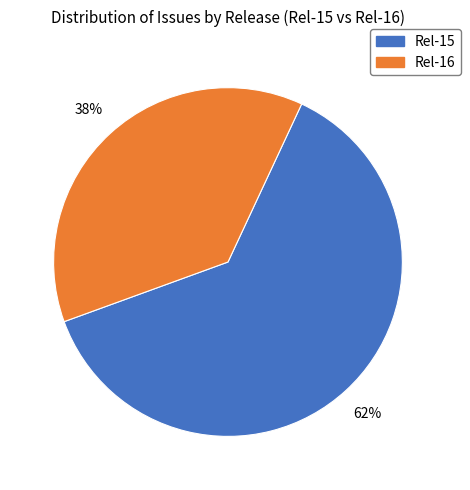

To the nearest percent, what is the combined percentage of Rel-16 and Rel-15?

100%